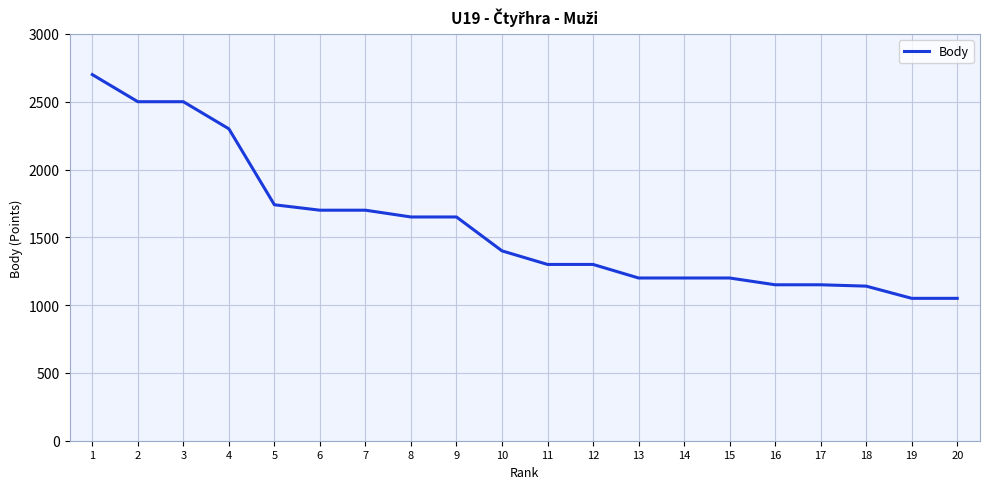

What is the change in value from 8 to 17?

-500